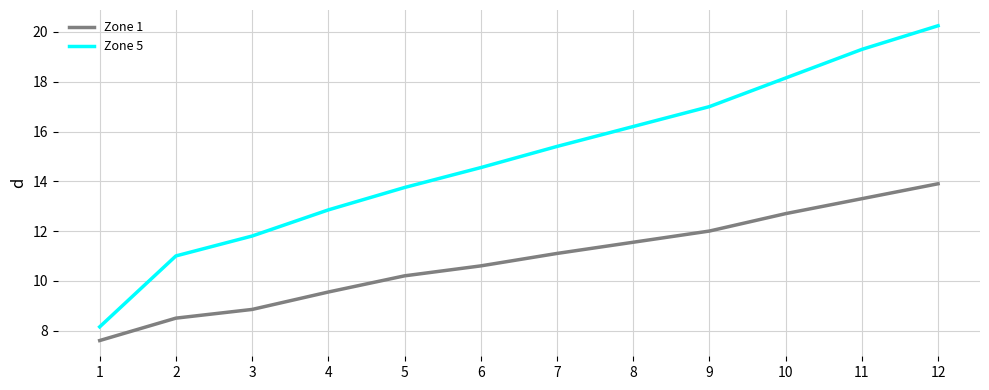

What are all the series names shown in the legend?

Zone 1, Zone 5